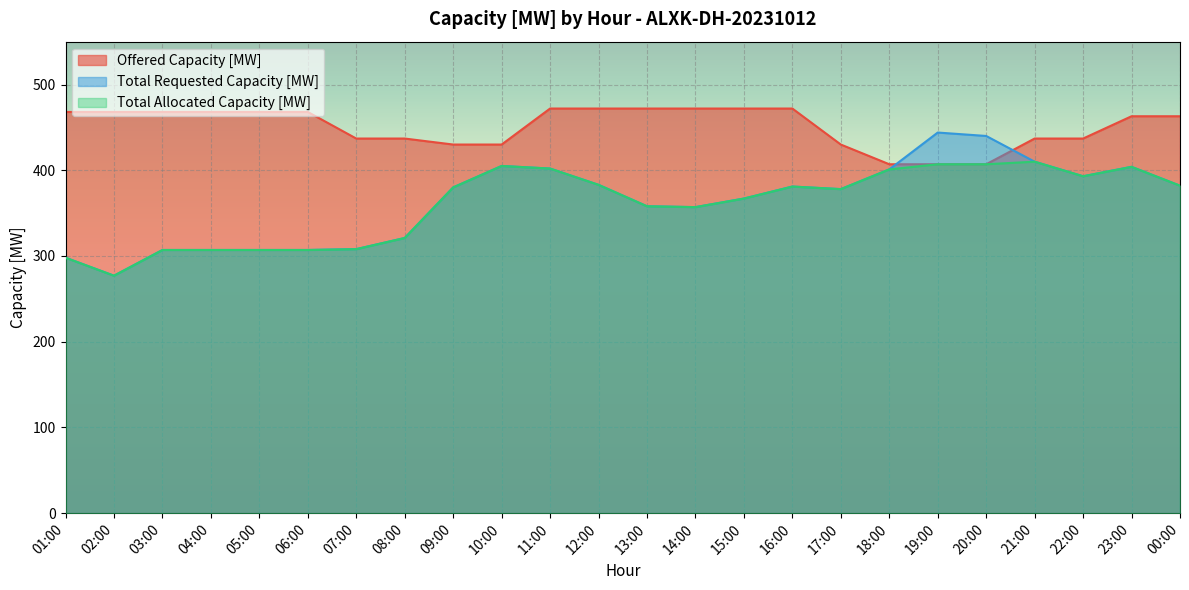

True or false: Total Requested Capacity [MW] has more than 1 interior local peaks.

True